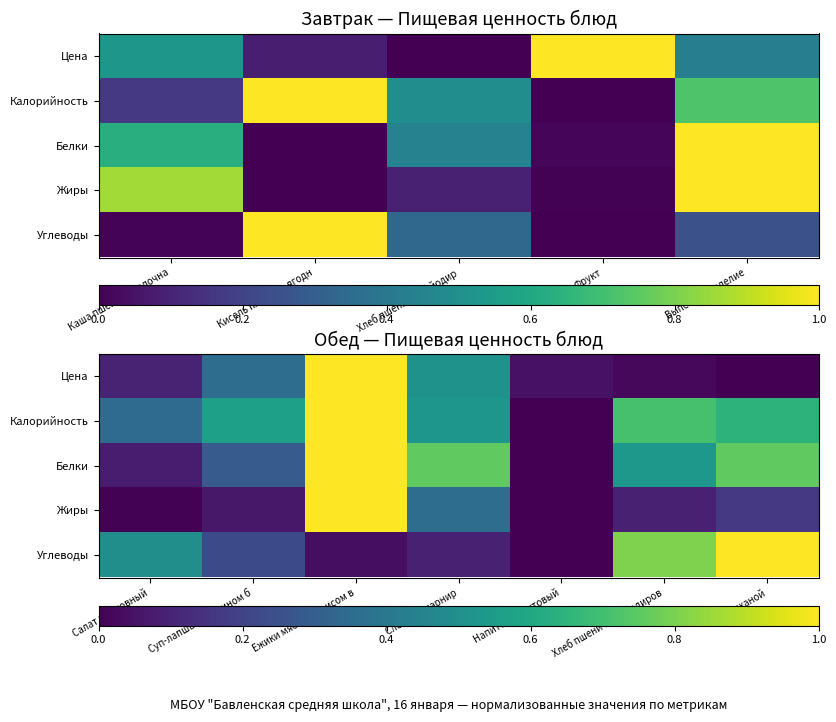

Between Напиток фруктовый and Хлеб ржаной, which is larger?

Напиток фруктовый